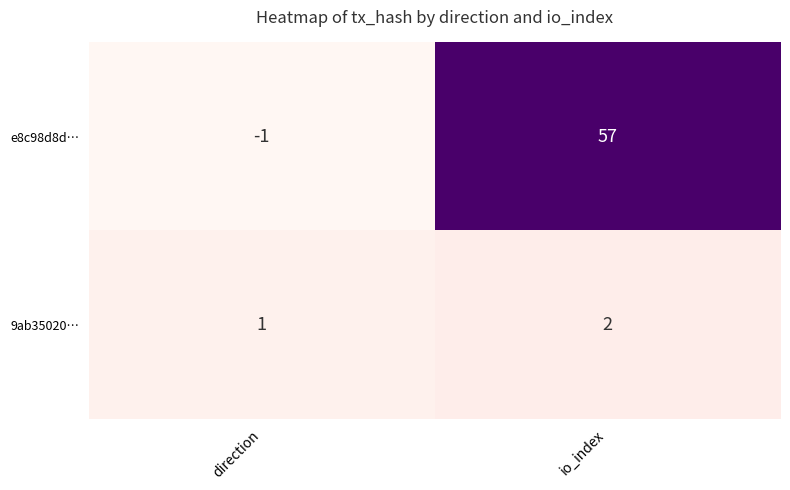

What is the sum of all 9ab35020… values?

3